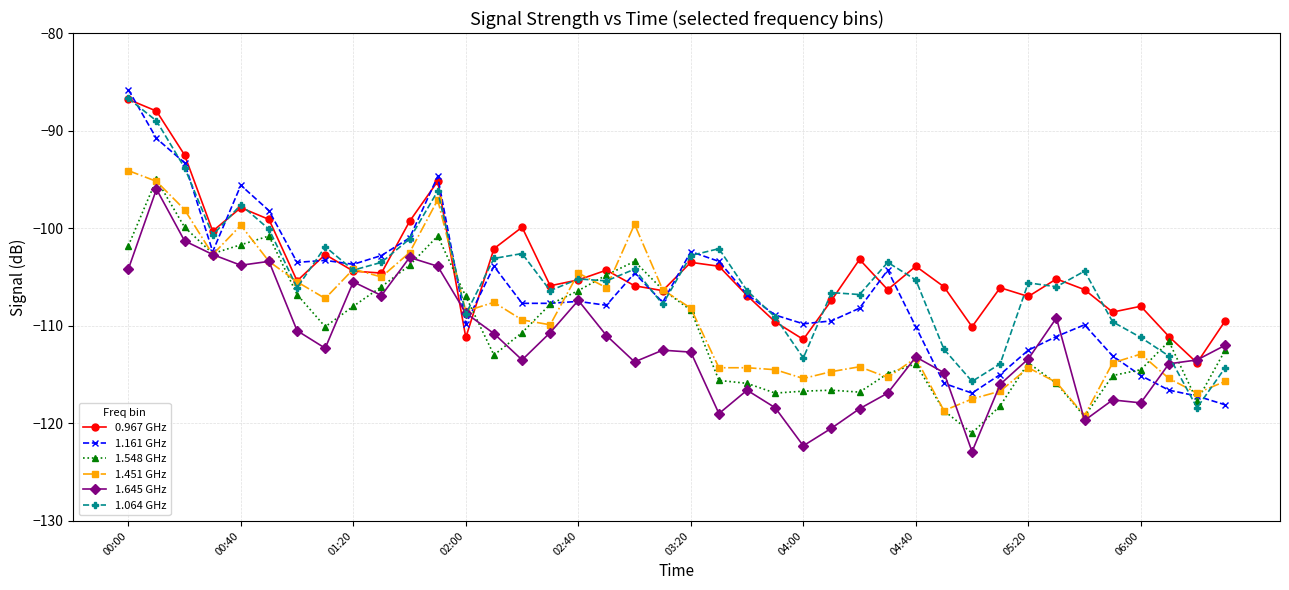

What is the minimum value for 1.451 GHz?

-119.2